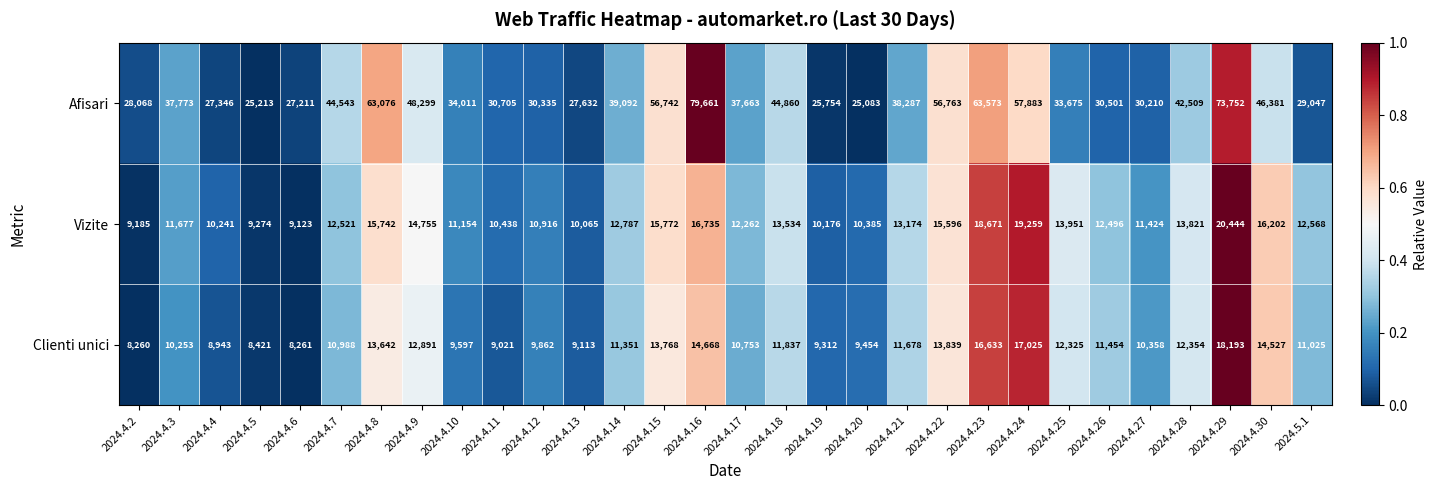

What is the total value across all series at 2024.4.23?

98877